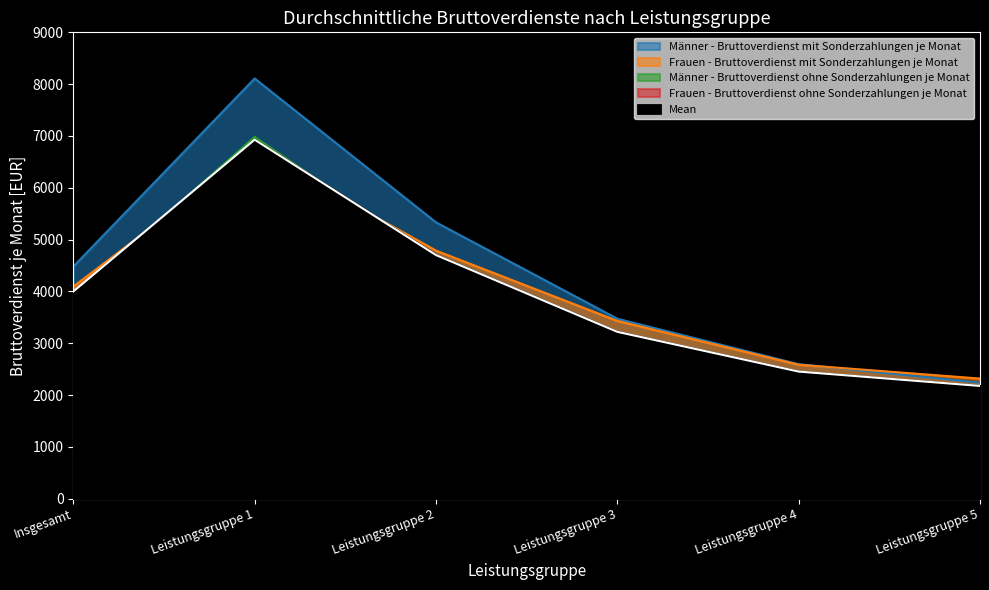

Rank the series at Leistungsgruppe 1 from highest to lowest value.

Männer - Bruttoverdienst mit Sonderzahlungen je Monat, Männer - Bruttoverdienst ohne Sonderzahlungen je Monat, Frauen - Bruttoverdienst mit Sonderzahlungen je Monat, Frauen - Bruttoverdienst ohne Sonderzahlungen je Monat